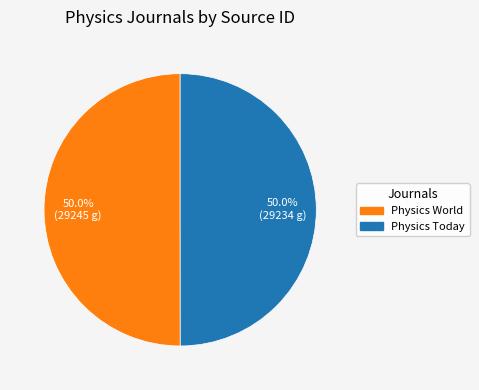

Combined, what portion of the pie is Physics World and Physics Today?

100.0%